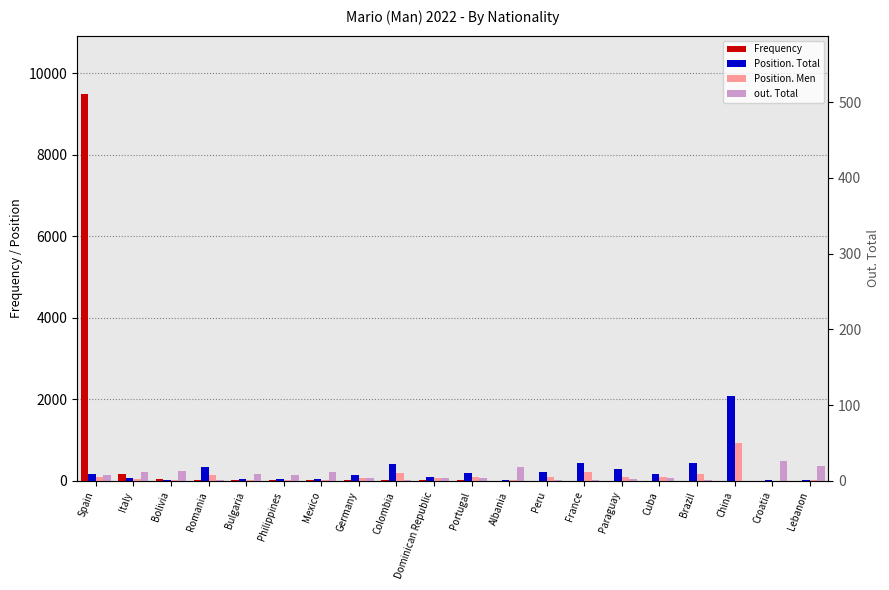

Between Colombia and Croatia, which series saw the biggest shift?

out. Total